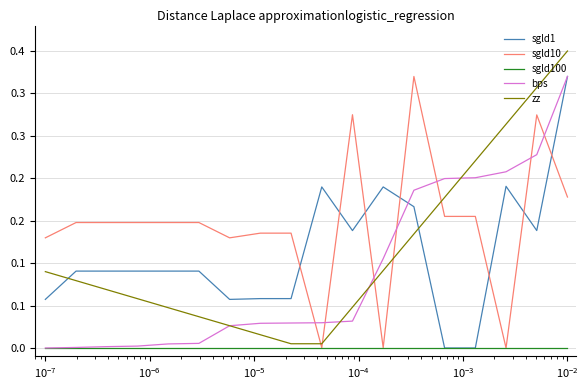

Is this an area chart (filled region under the line)?

No